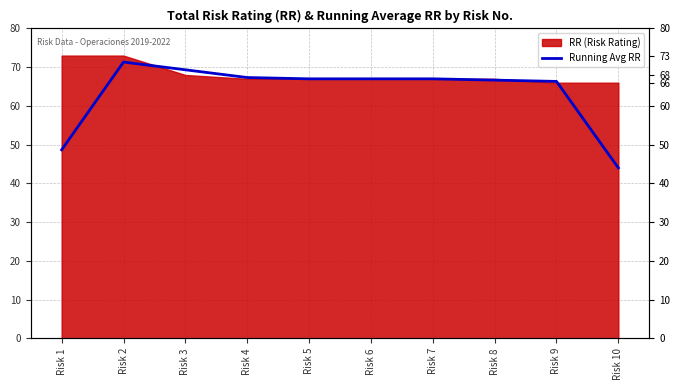

True or false: the data shows 28.3 at Risk 8.

False